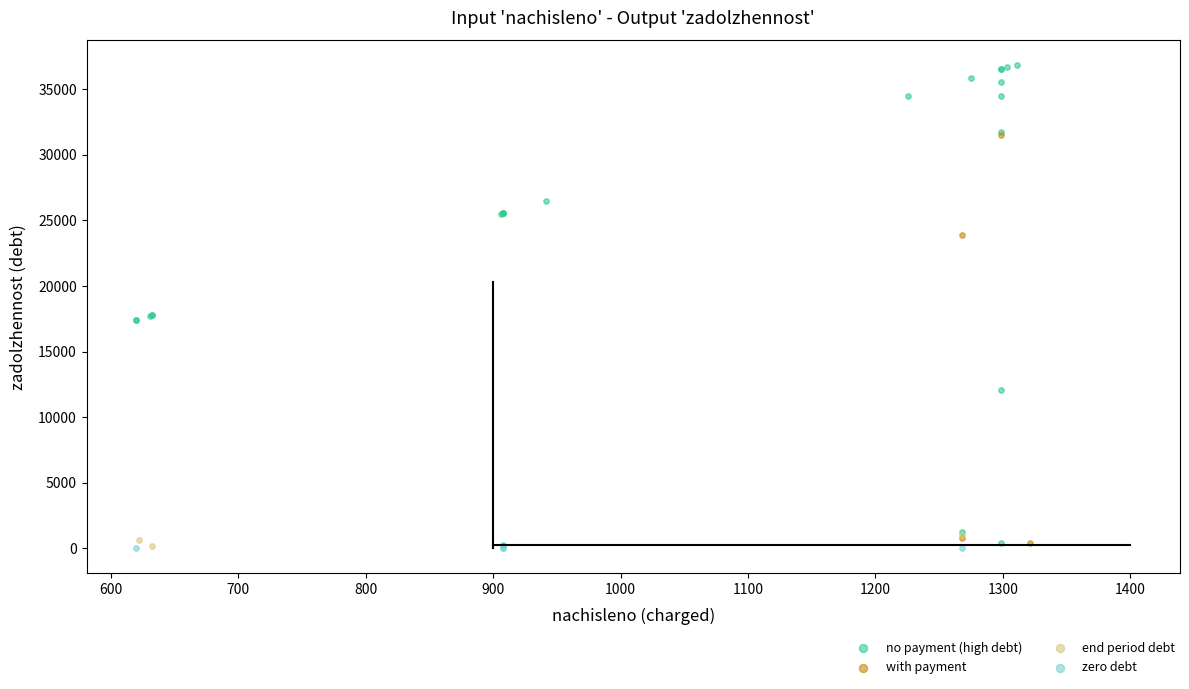

Which series reaches the maximum Y coordinate?

no payment (high debt)